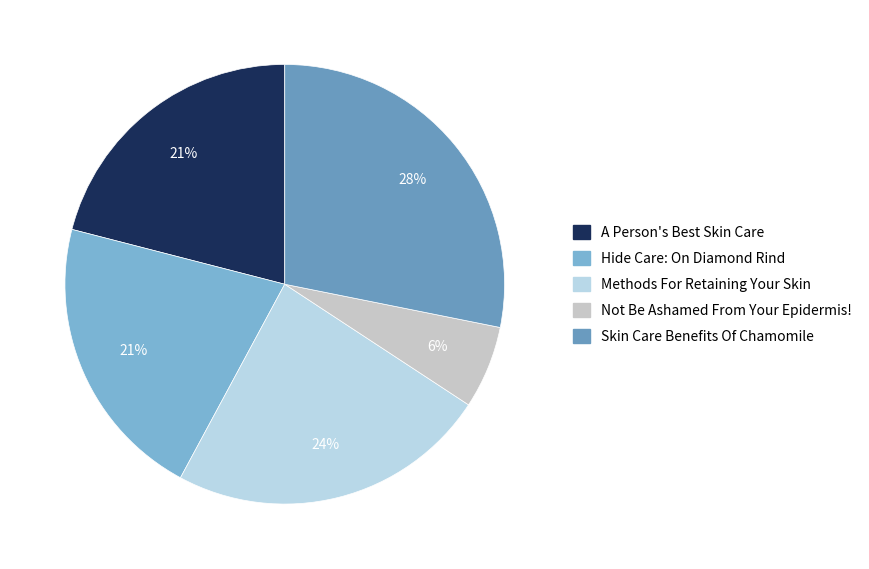

Which category has the biggest portion of the pie?

Skin Care Benefits Of Chamomile